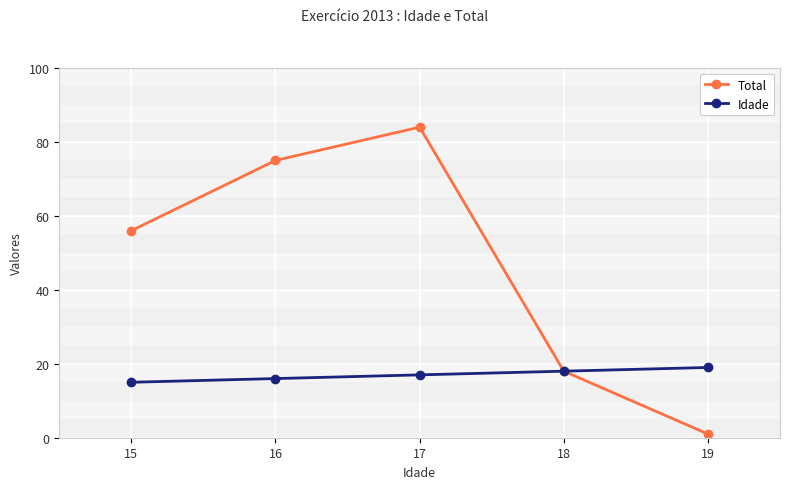

What is the sum of the Total values at 15 and 19?

57